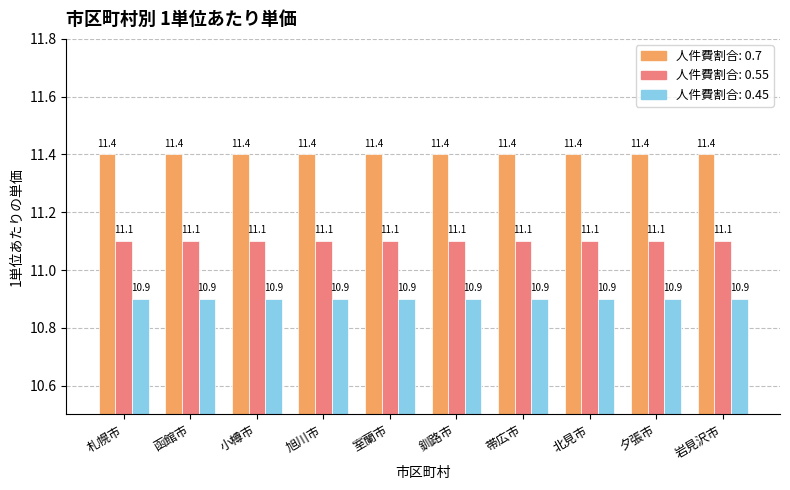

What is the greatest value displayed?

11.4